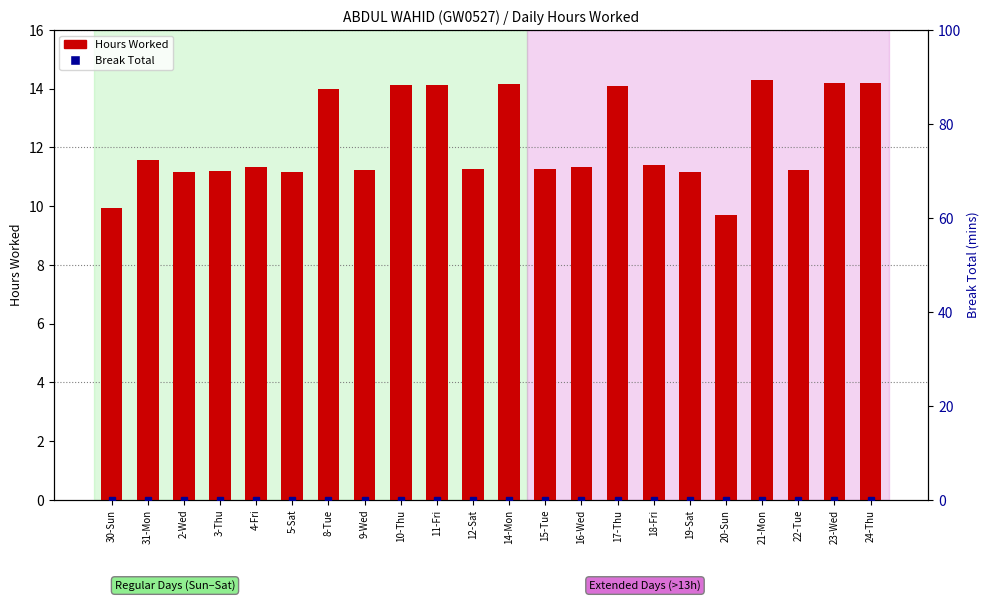

Does the chart contain any negative values?

No